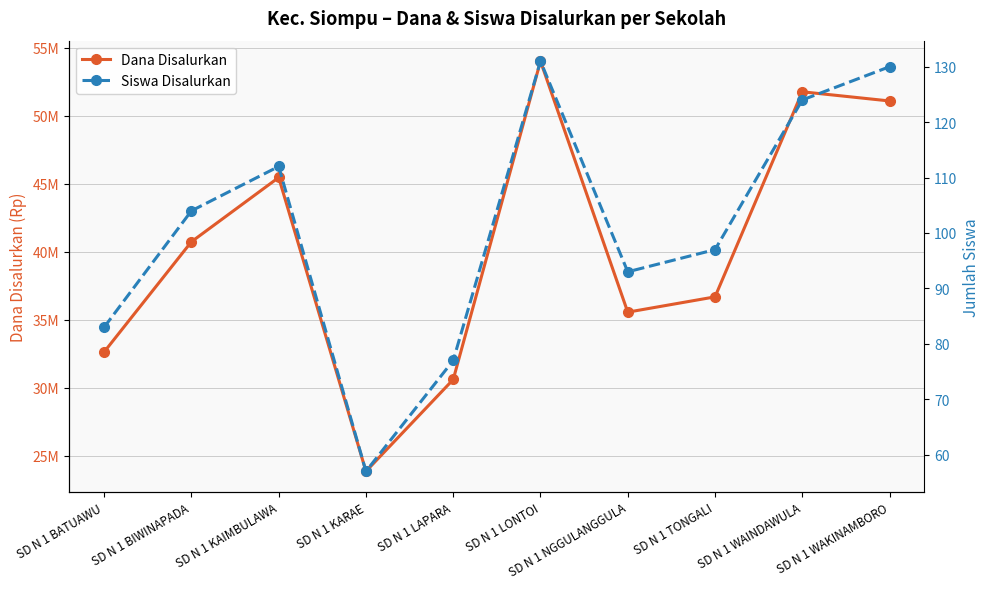

What are all the series names shown in the legend?

Dana Disalurkan, Siswa Disalurkan